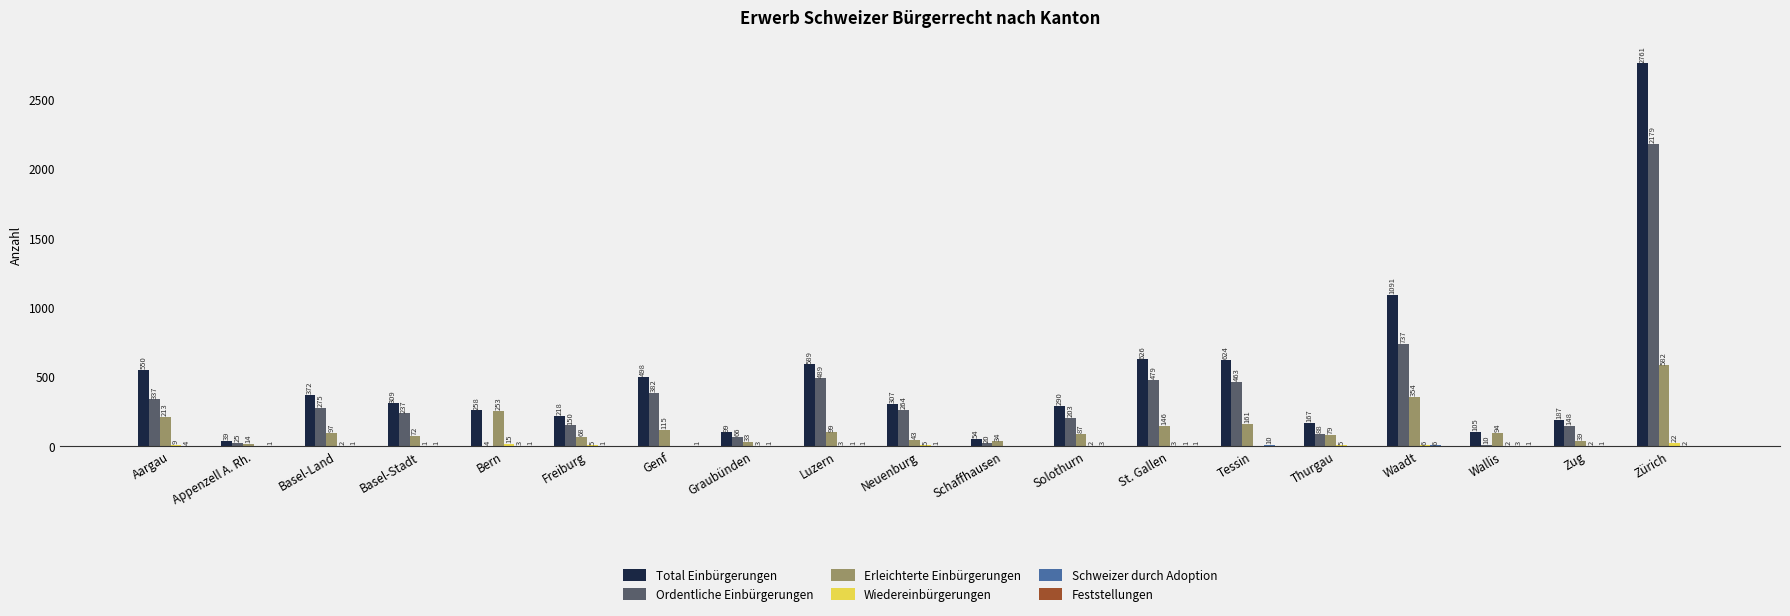

Between Tessin and Thurgau, which series saw the biggest shift?

Total Einbürgerungen